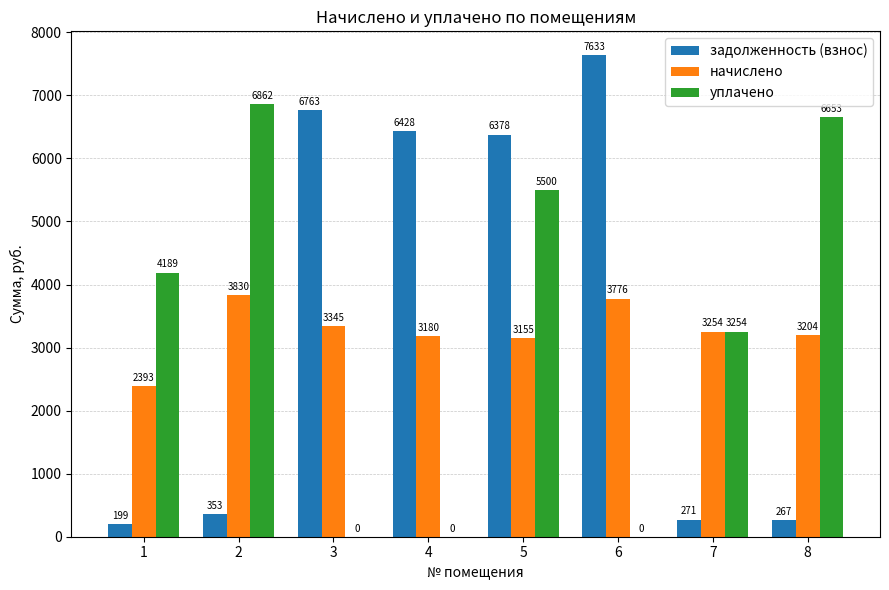

The value of начислено at 4 is 4837.1. True or false?

False